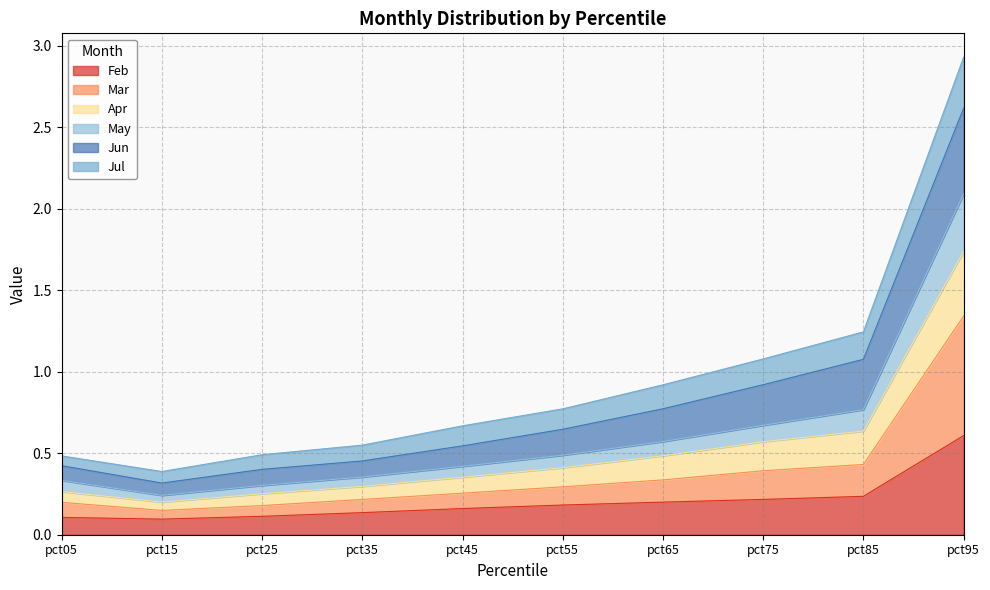

At which label is May closest to 1?

pct85